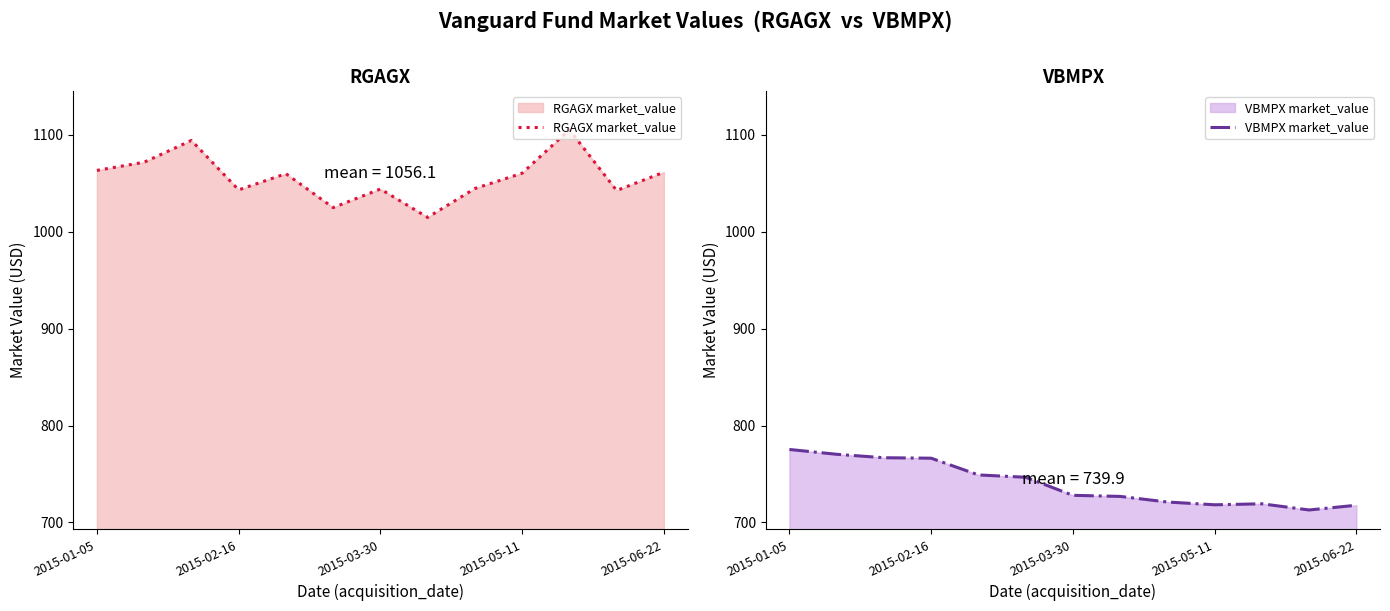

Which series has the largest total across all categories?

RGAGX market_value